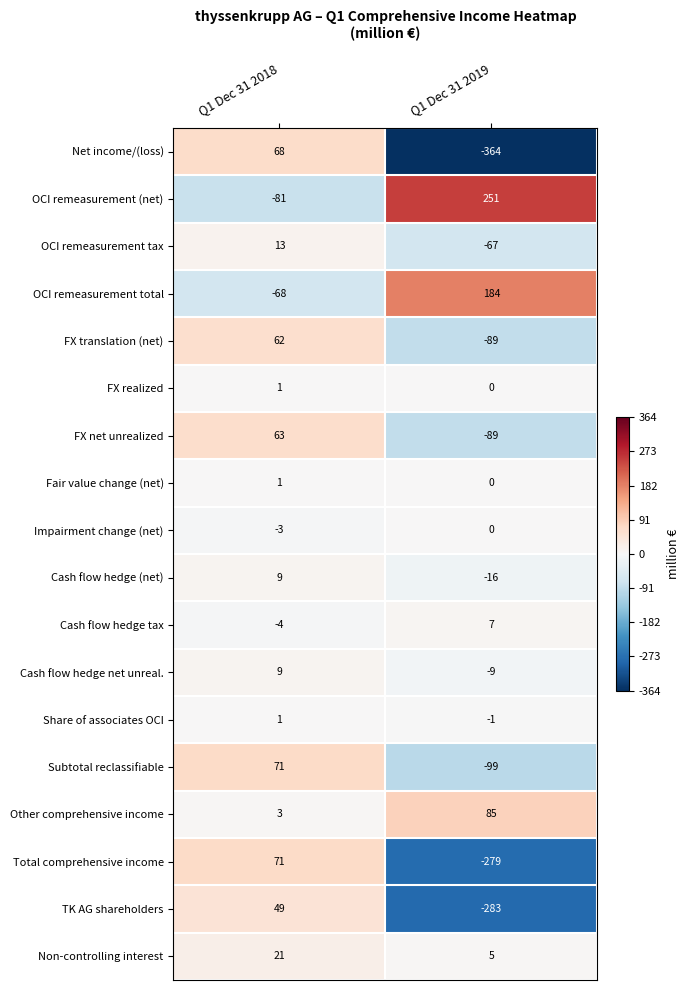

What is the sum of all Cash flow hedge (net) values?

-7